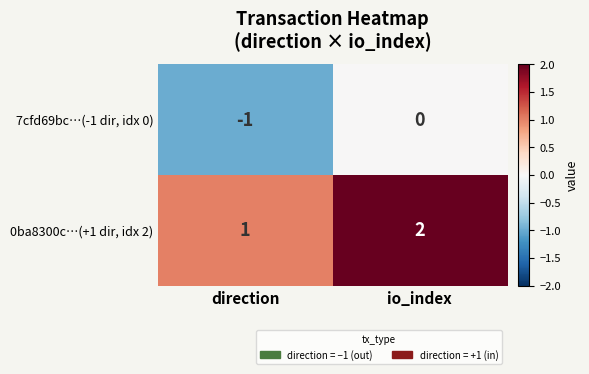

The value of 7cfd69bc…(-1 dir, idx 0) at io_index is 0. True or false?

True